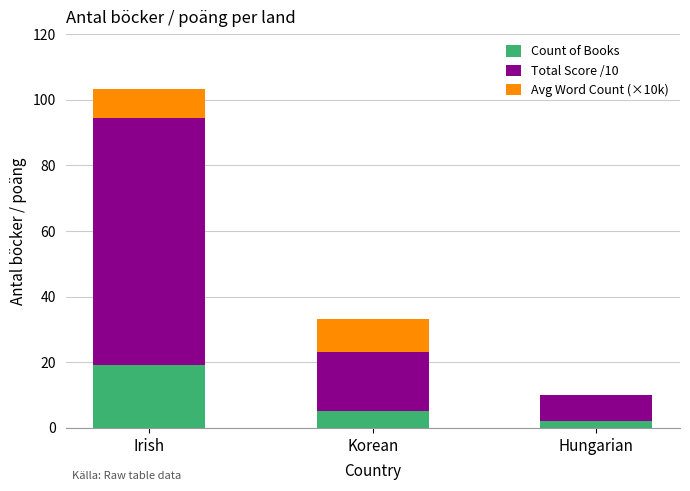

At which category is the sum across all series the highest?

Irish